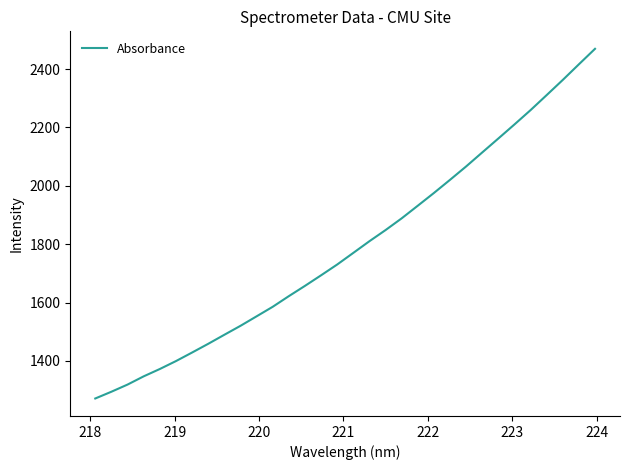

What is the smallest value displayed?

1271.3